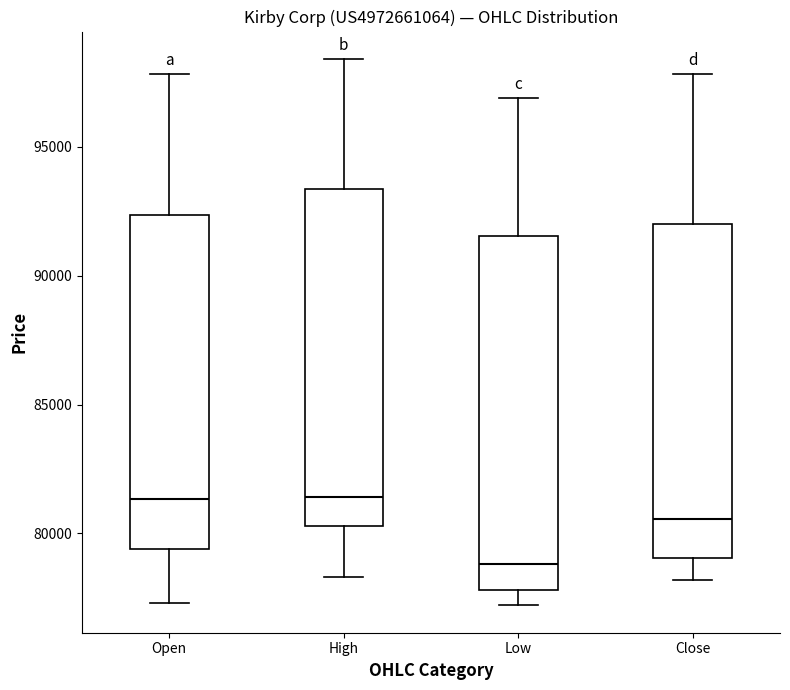

Reading left to right, transcribe this box plot: for each box, give where its median line is, the range the box spans, and where its two whiskers end, as read against the y-axis. The values are not printed on the chart, so give them approximately, as read against the axis.

Open: median 81500, box 79500 to 92500, whiskers 77500 to 98000
High: median 81500, box 80500 to 93500, whiskers 78500 to 98500
Low: median 79000, box 78000 to 91500, whiskers 77000 to 97000
Close: median 80500, box 79000 to 92000, whiskers 78000 to 98000